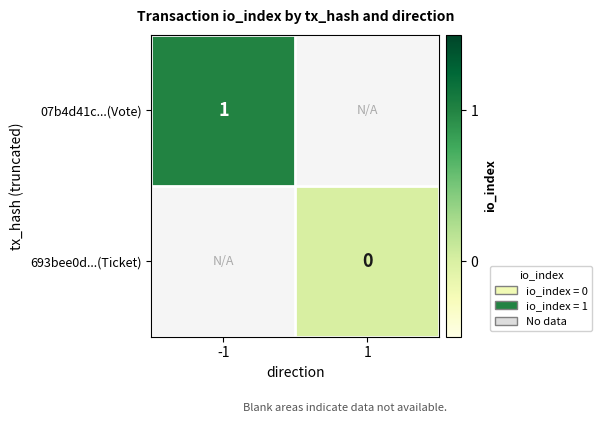

How many distinct data groups are displayed?

2